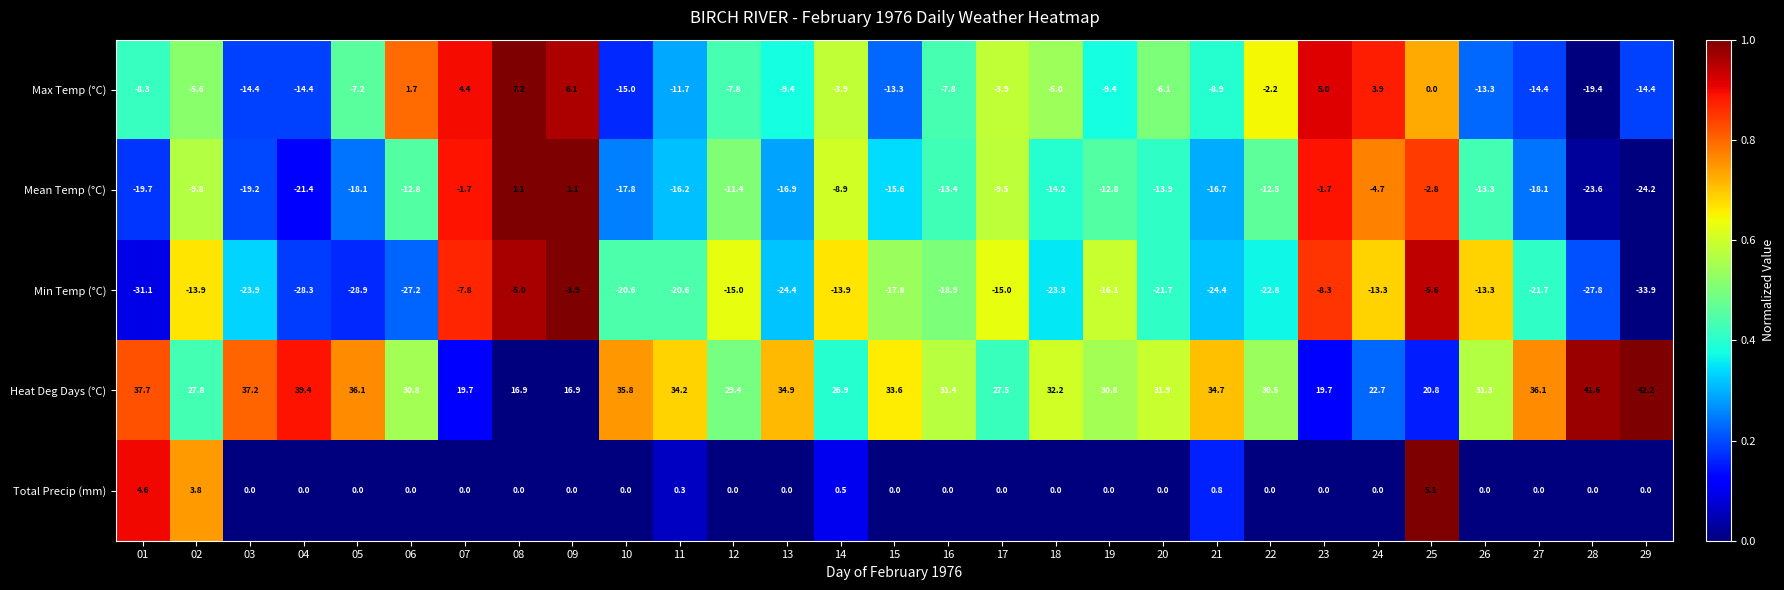

What is the total value across all series at 03?

-20.3